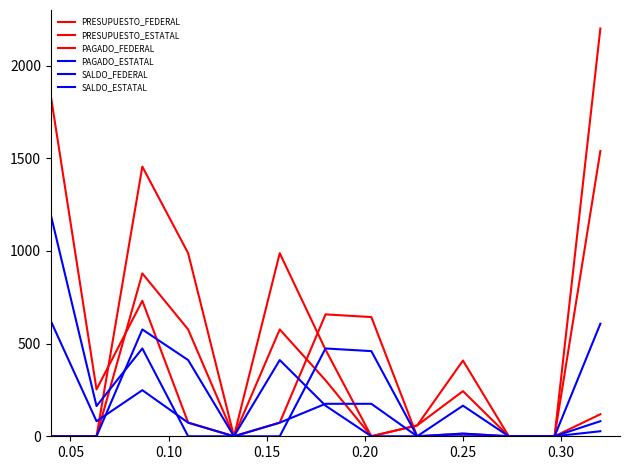

True or false: PAGADO_ESTATAL and PAGADO_FEDERAL cross at least once.

True